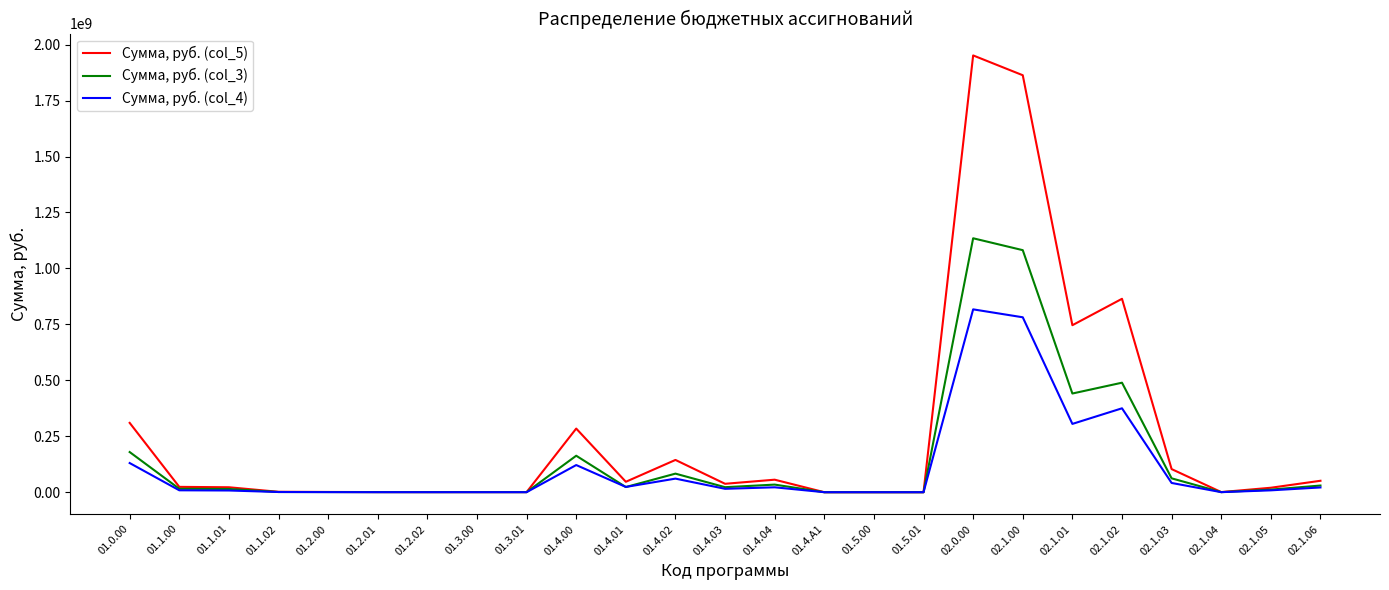

At which category does the chart reach its peak across all series?

02.0.00